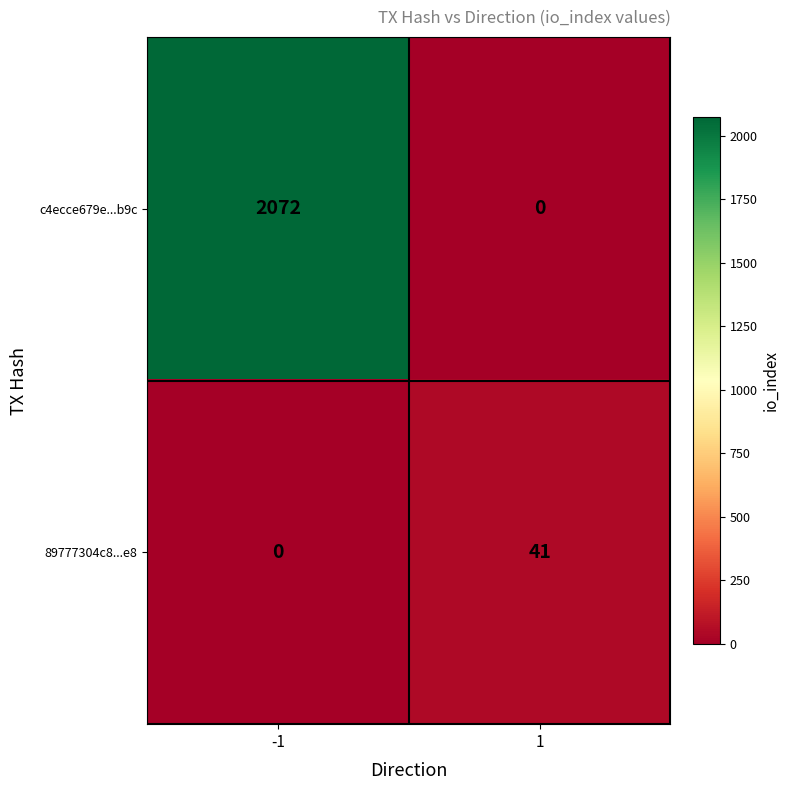

Rank the series at 1 from lowest to highest value.

c4ecce679e...b9c, 89777304c8...e8